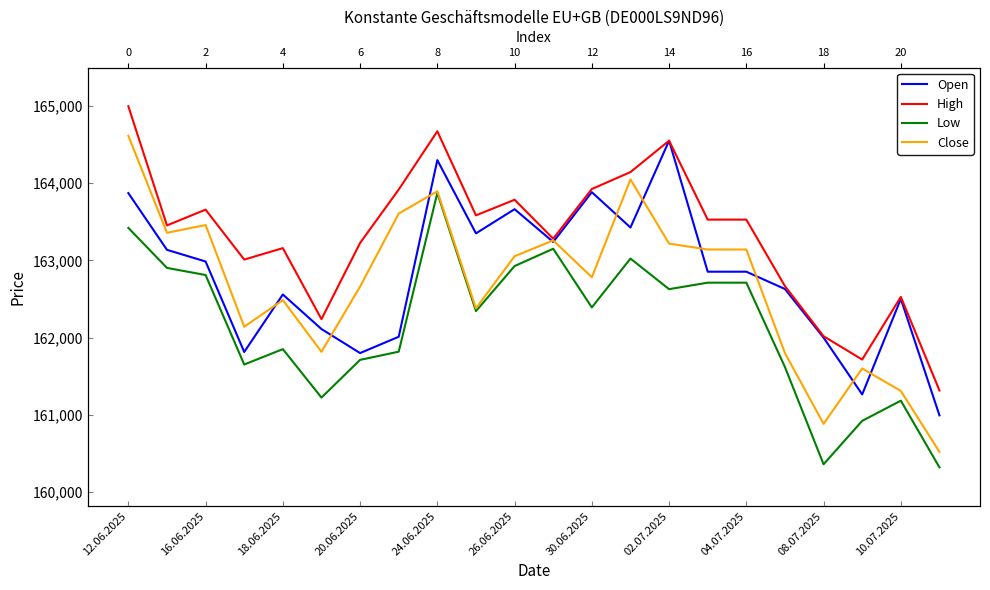

True or false: Low has a value of 163420 at 12.06.2025.

True